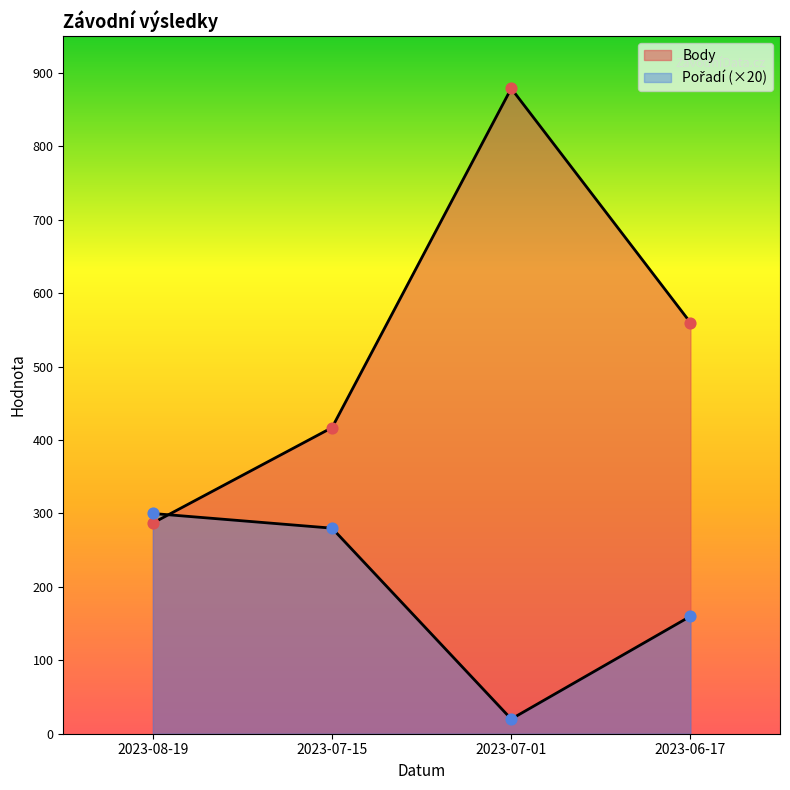

Which series reaches the maximum Y coordinate?

Body